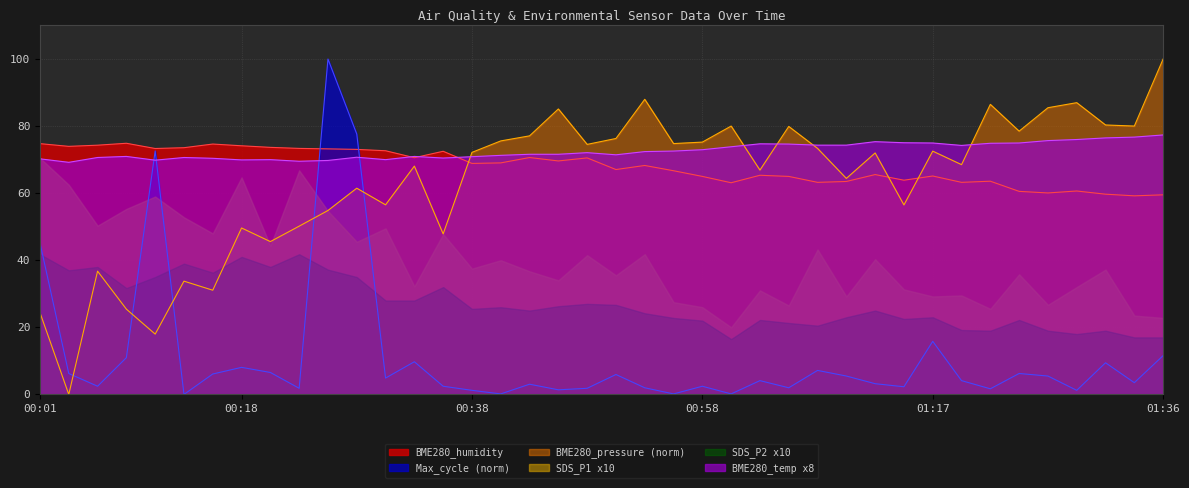

What are all the series names shown in the legend?

BME280_humidity, Max_cycle (norm), BME280_pressure (norm), SDS_P1 x10, SDS_P2 x10, BME280_temp x8